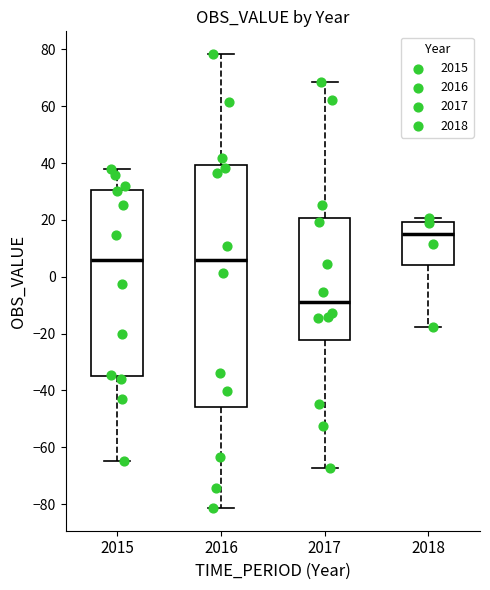

Which box's median line is the highest?

2018